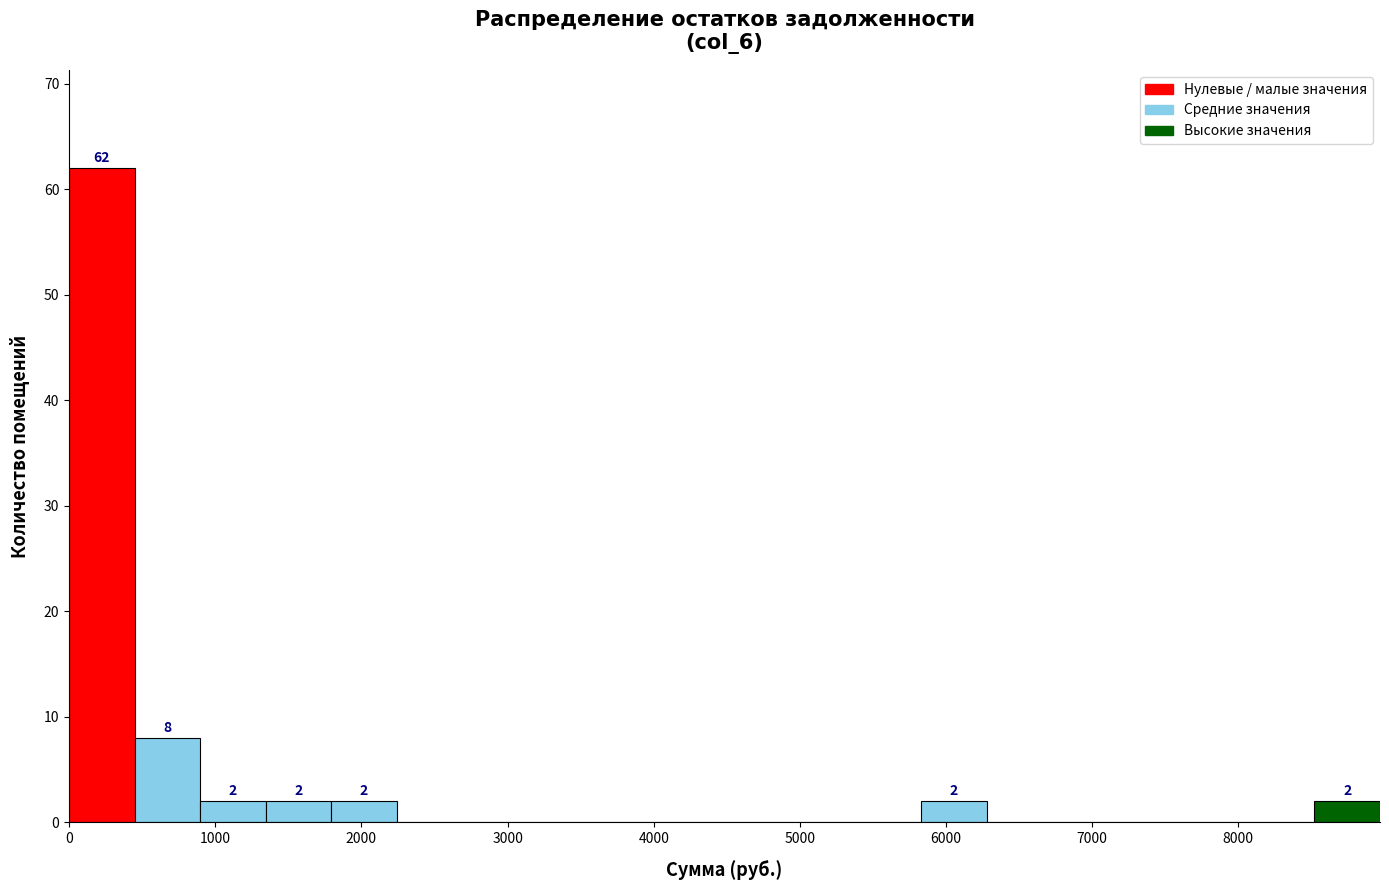

Which range on the x-axis has the tallest bar?

0 to 400